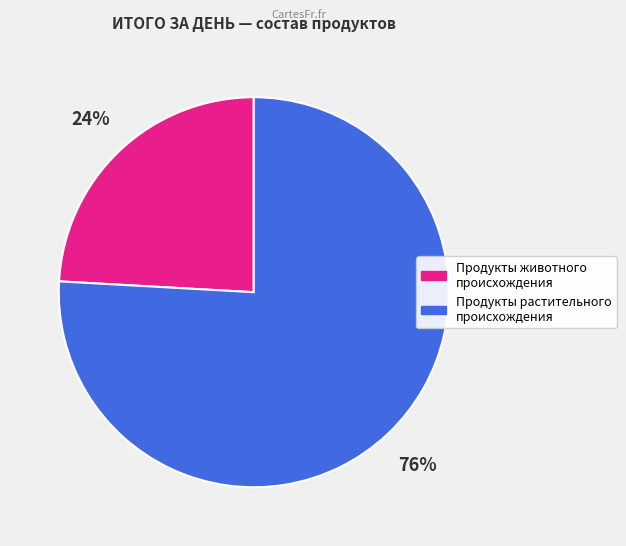

To the nearest percent, what is the average slice percentage?

50%